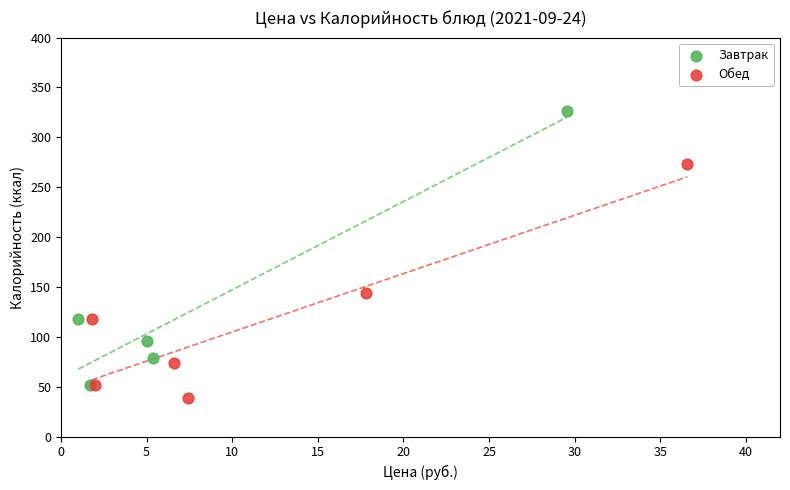

Which series contains the lowest Y value?

Обед